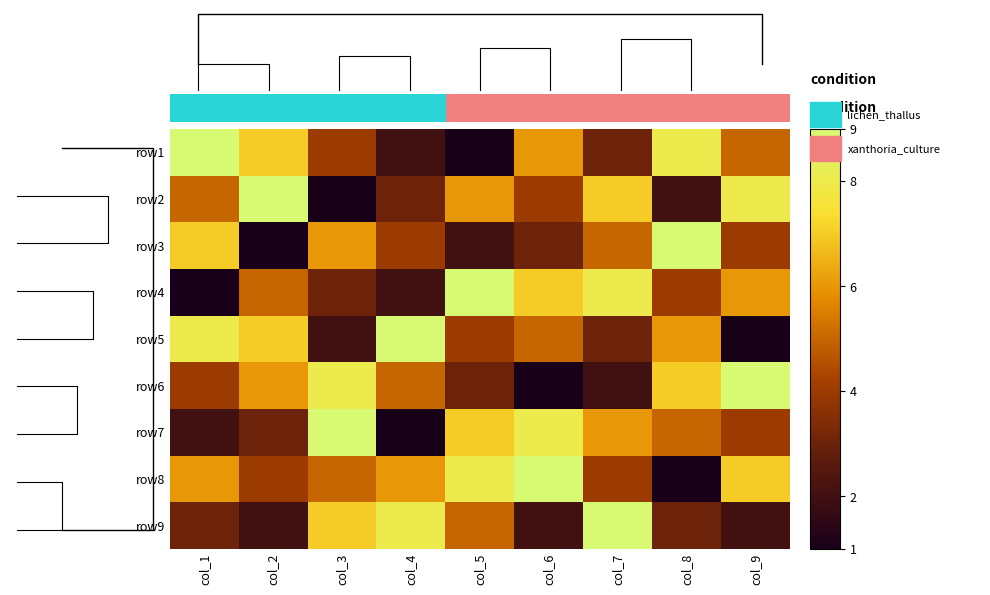

What is the difference between the maximum and minimum values in the row1 series?

8